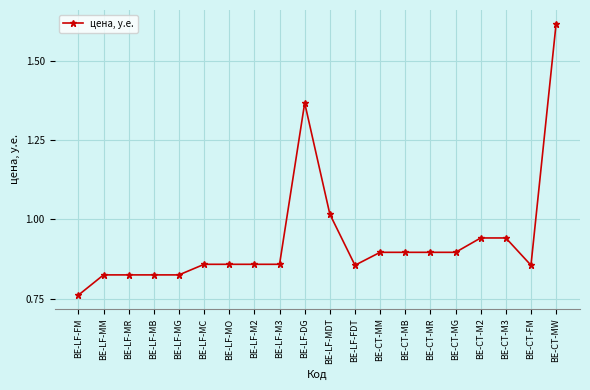

What is the sum of all values?

18.7